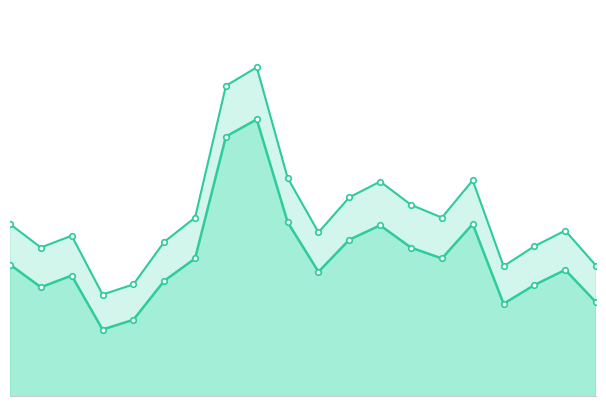

Is it true that P2 equals 165.0 at 04:00?

False